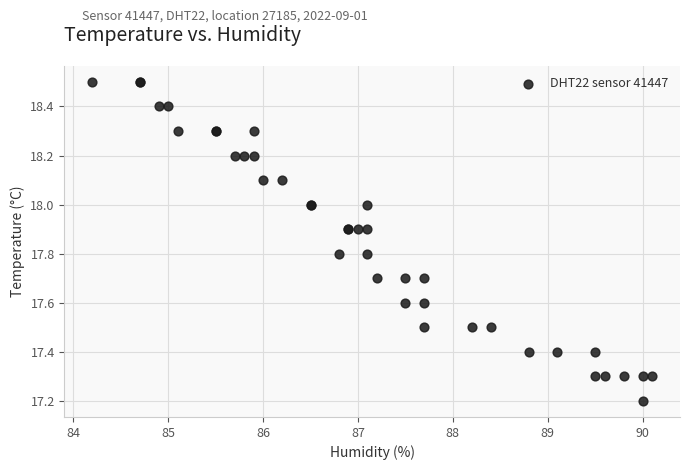

What Y value in the scatter plot is closest to 17?

17.2